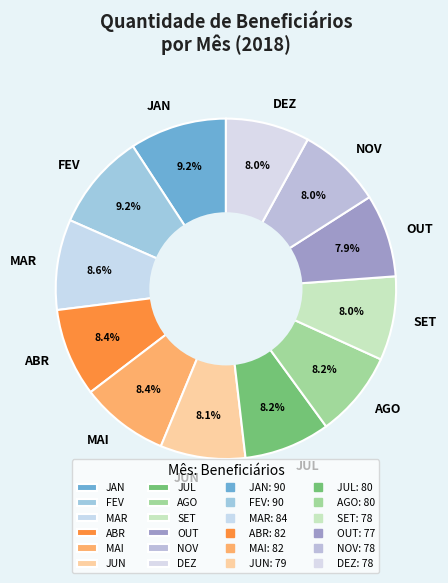

Which has a higher value, MAR or NOV?

MAR